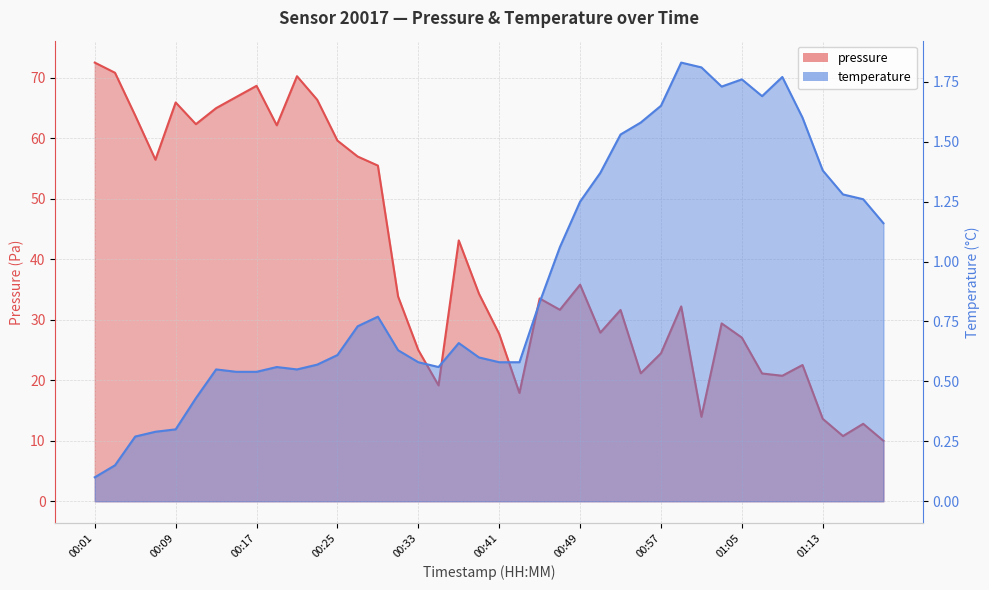

At which category does temperature reach its first local peak?

00:13